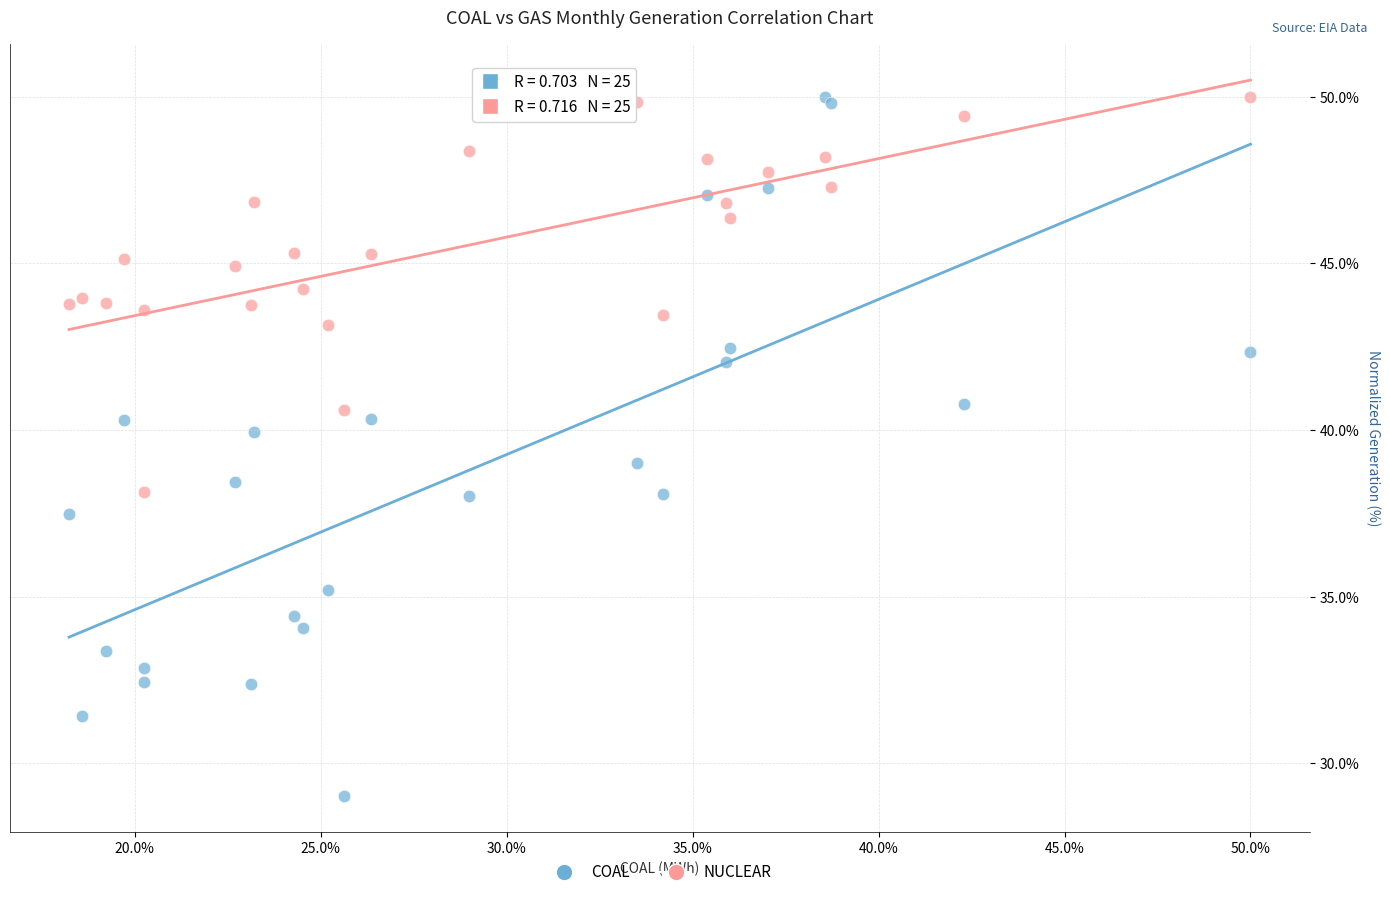

Which series reaches the minimum Y coordinate?

COAL